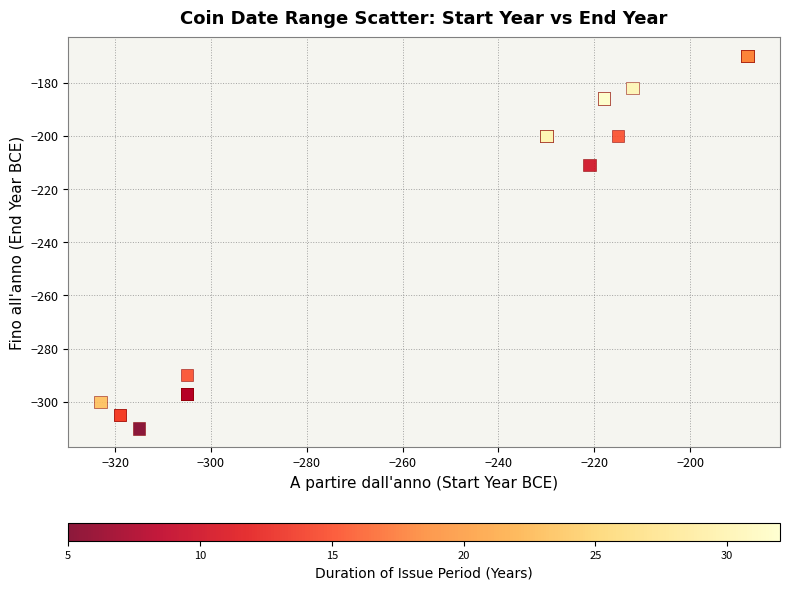

What Y value in the scatter plot is closest to -240?

-211